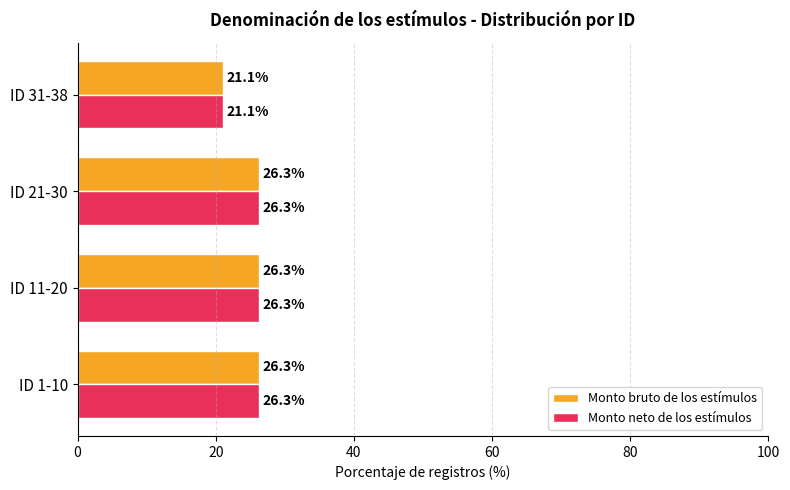

The value of Monto neto de los estímulos at ID 21-30 is 26.3. True or false?

True